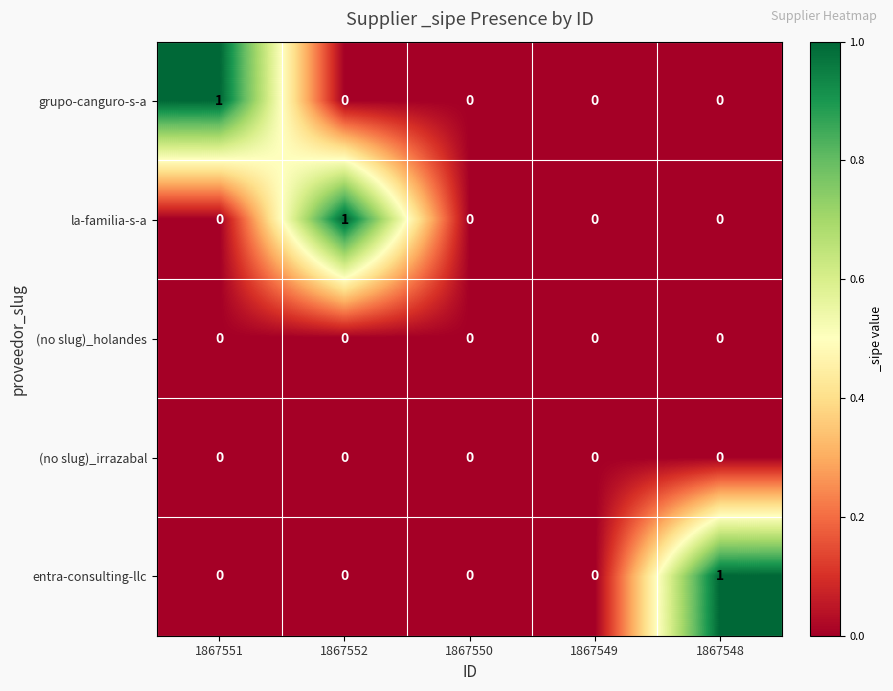

Is the value of (no slug)_holandes at 1867551 greater than the value of entra-consulting-llc at 1867548?

No